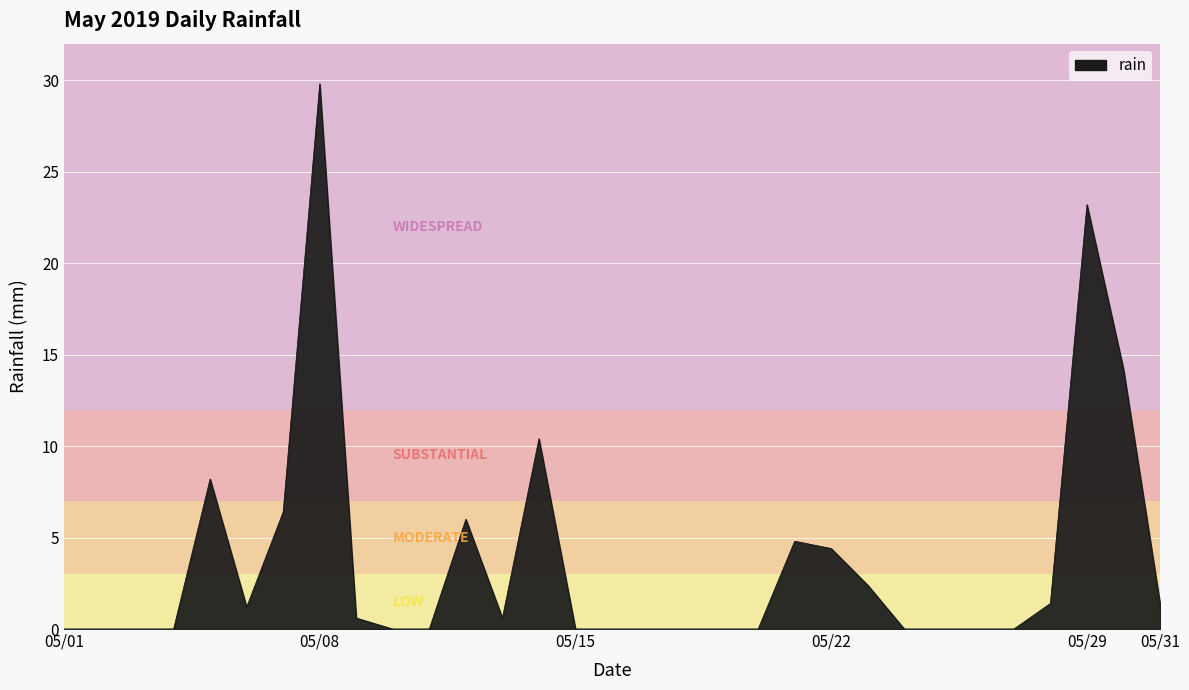

At which category does the data reach its first local valley?

2019-05-06